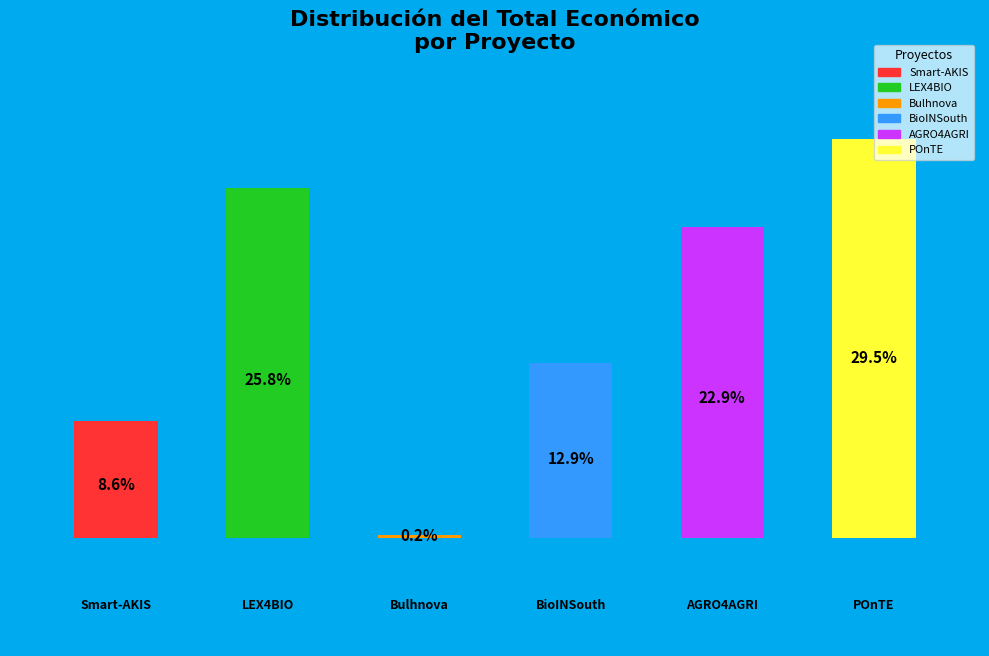

How many segments does this pie chart have?

6